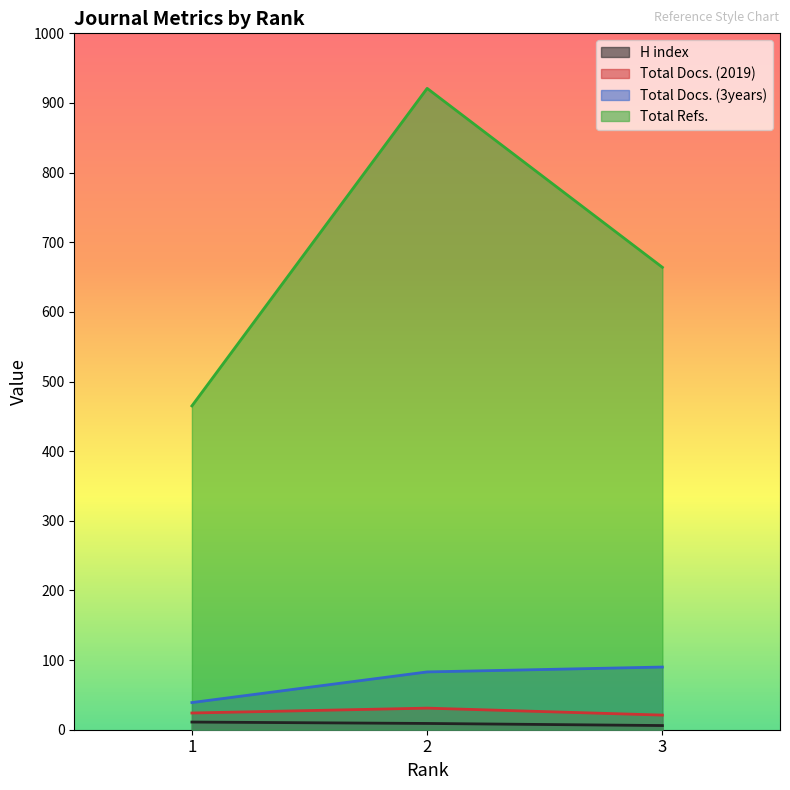

What is the highest value of the Total Refs. series?

921